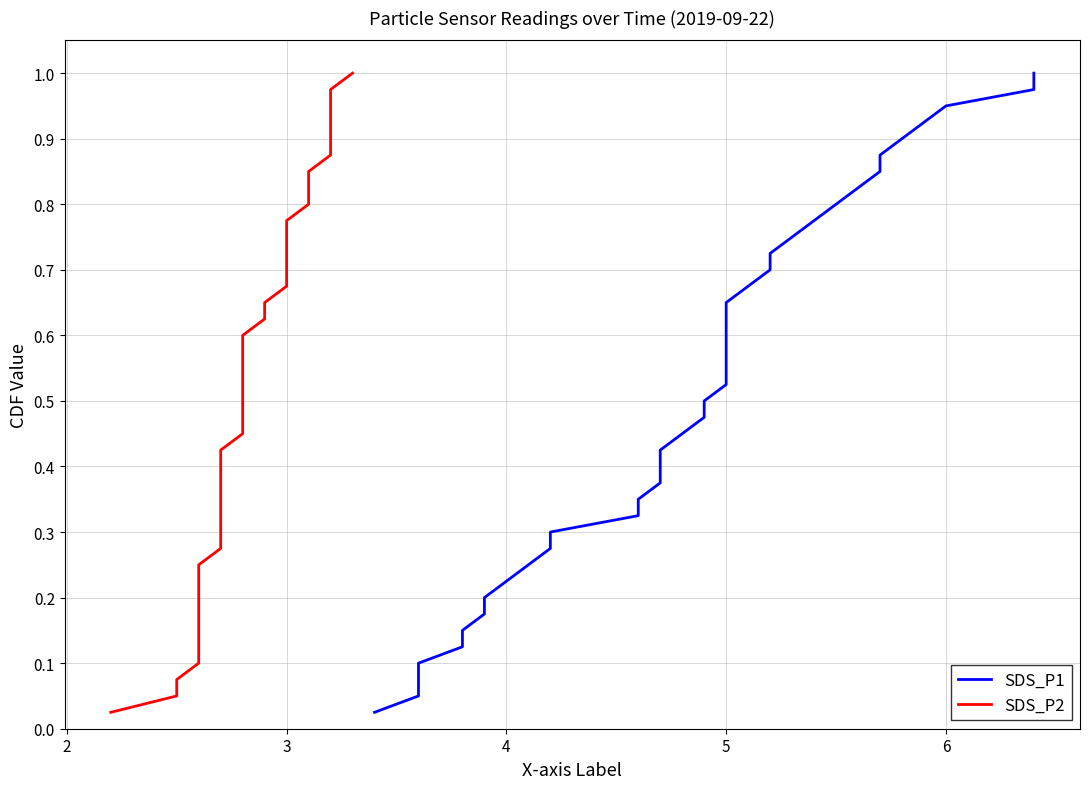

How many categories are shown in the chart?

40